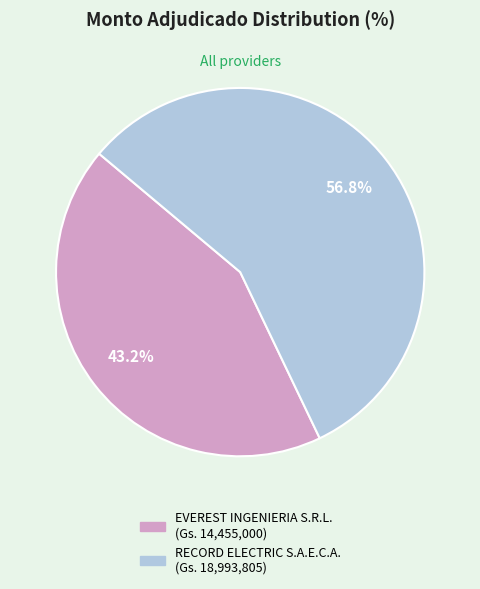

Which slice is the largest?

RECORD ELECTRIC S.A.E.C.A.